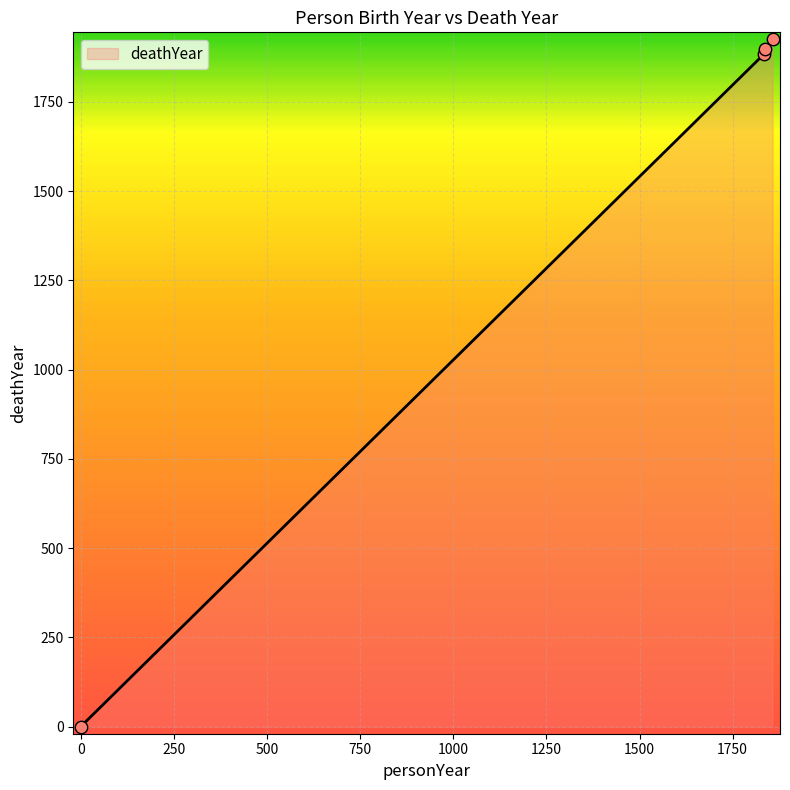

True or false: there are more than 2 points higher than both neighbors.

False